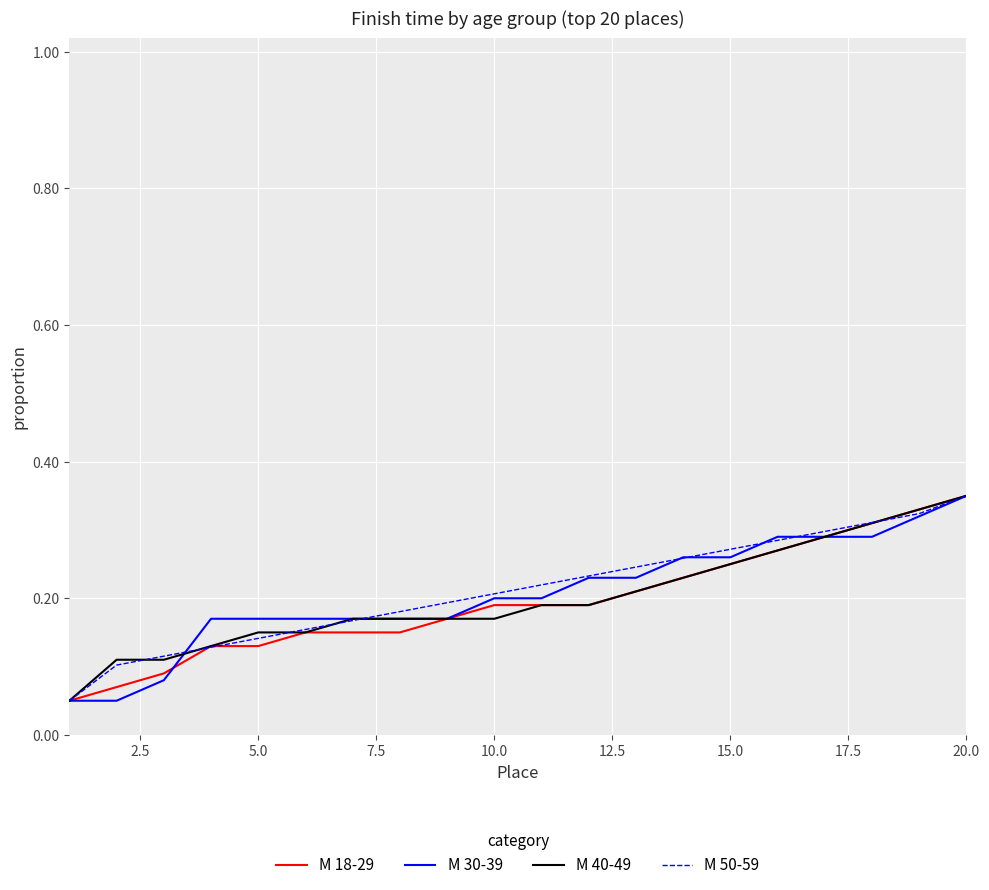

At which category is the sum across all series the highest?

20.0